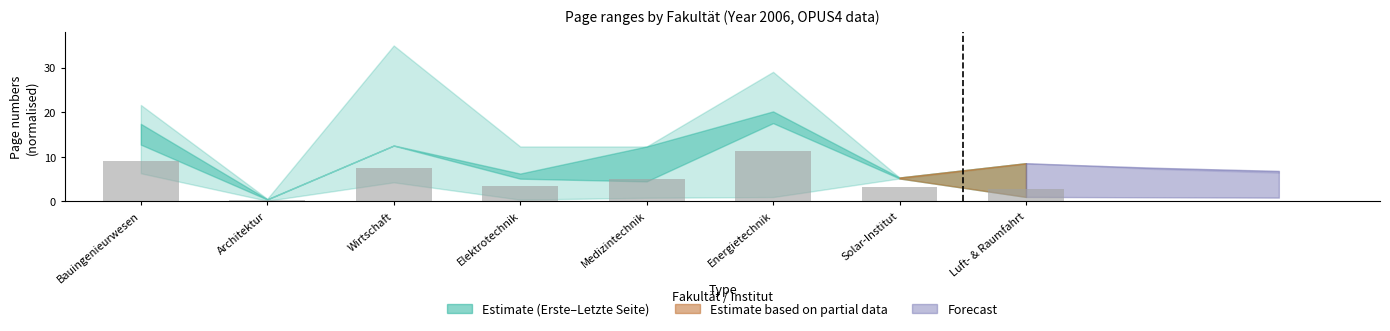

What is the average value?

5.3